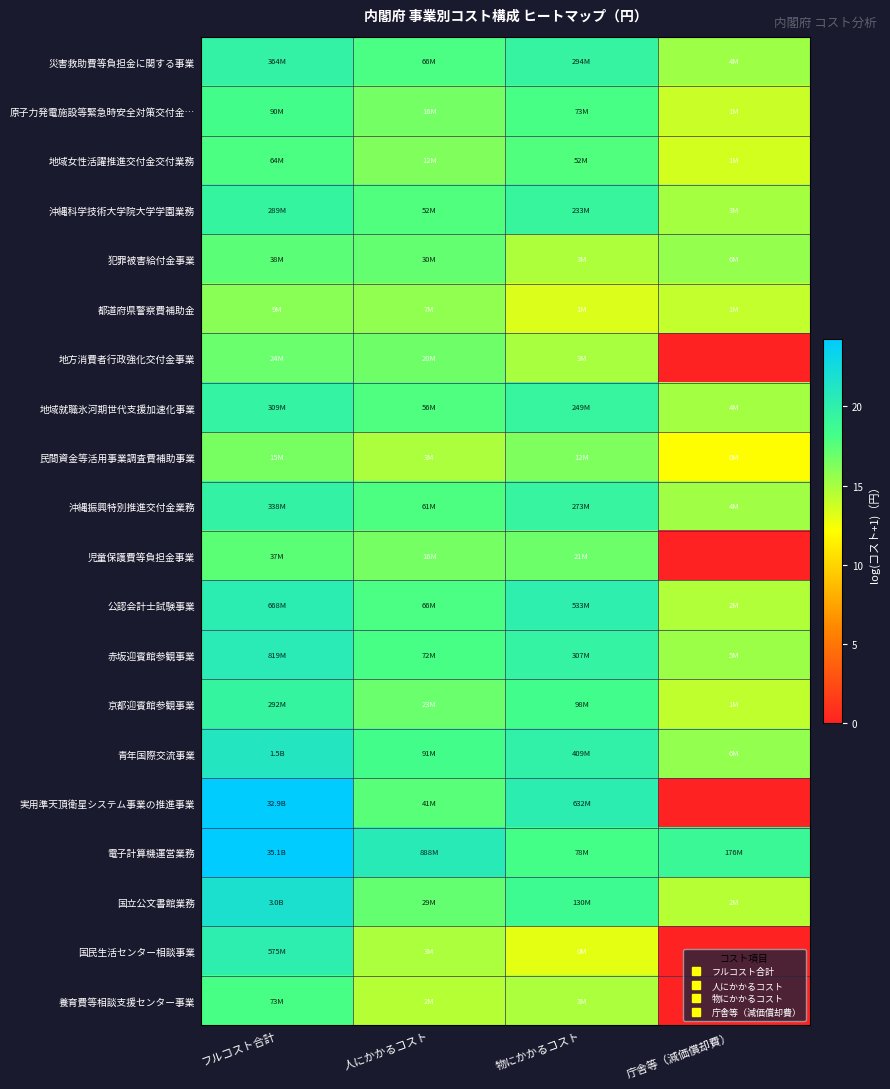

Which series has the largest total across all categories?

電子計算機運営業務